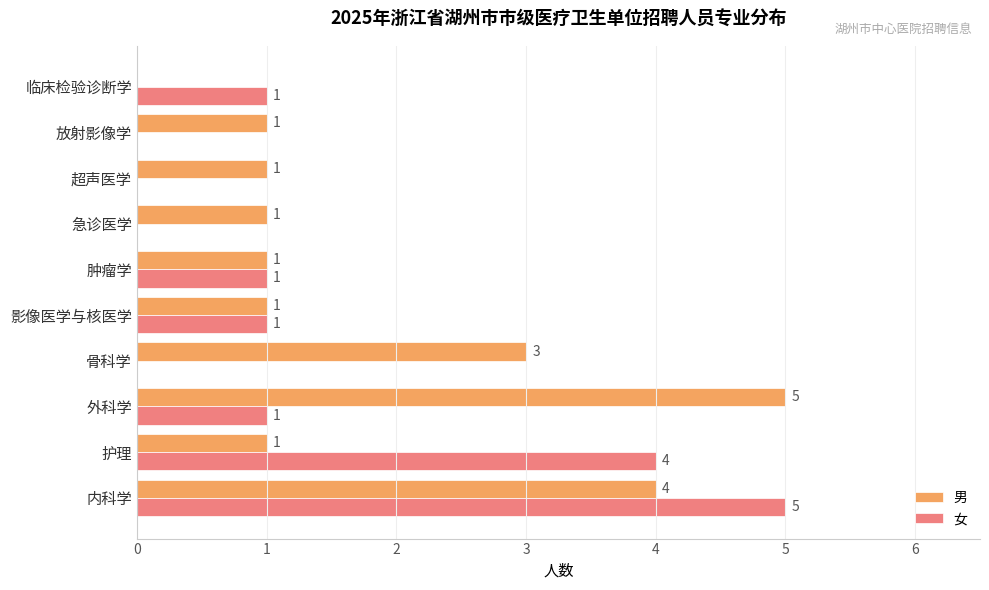

What is the highest value of the 女 series?

5